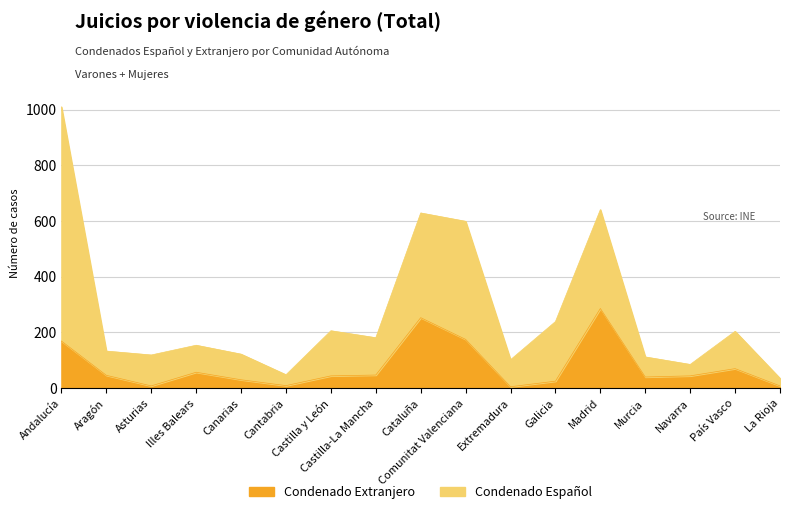

What position from the right is Navarra?

3